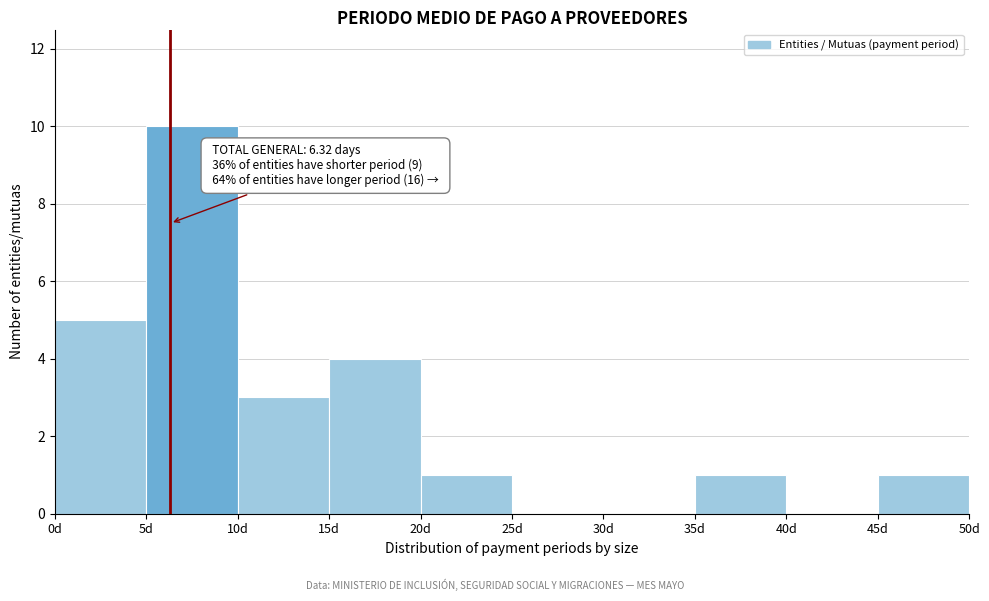

Over which range of the x-axis is the bar tallest?

5 to 10